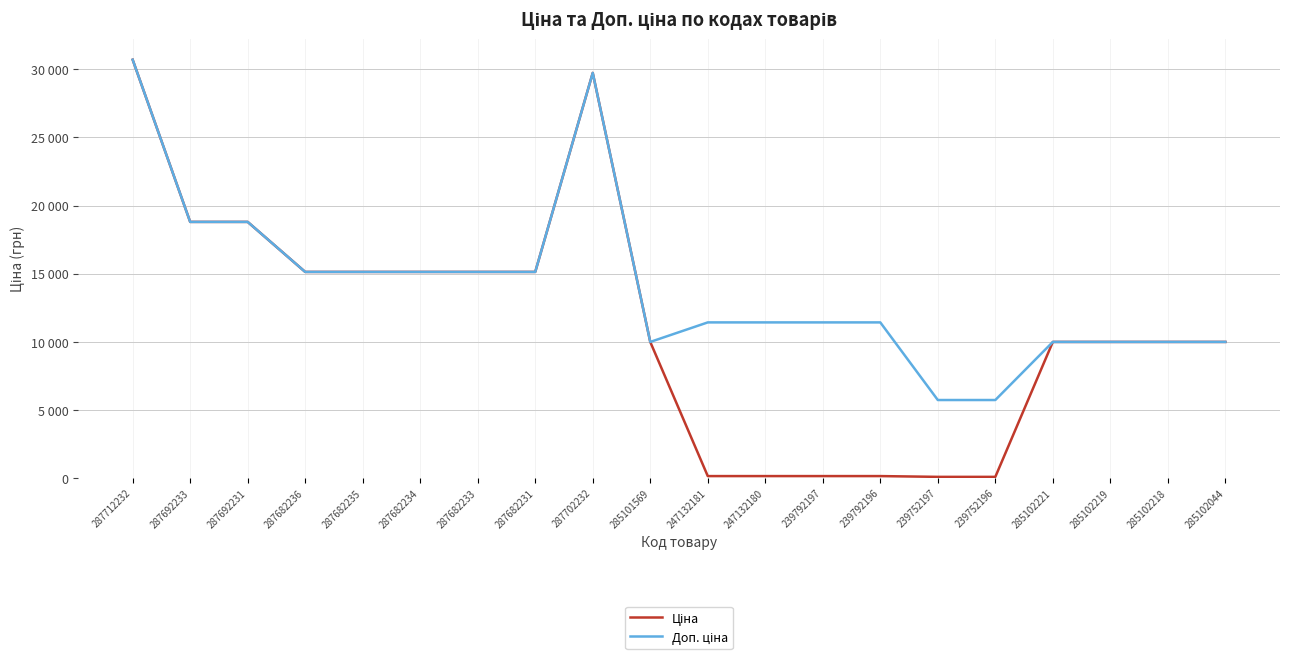

Is this an area chart (filled region under the line)?

No